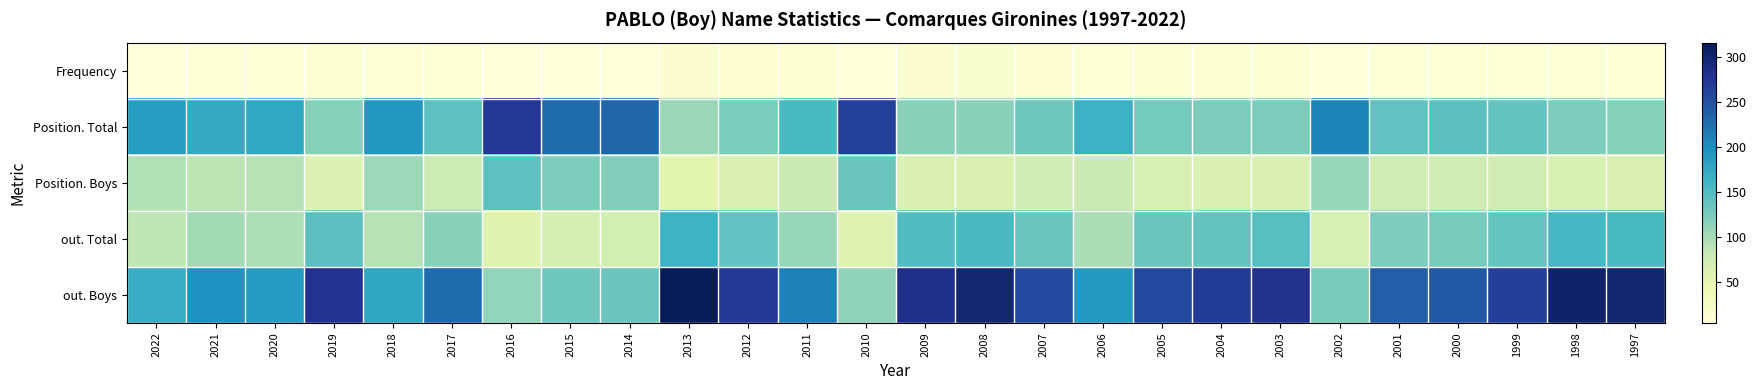

How many data points does each series have?

26